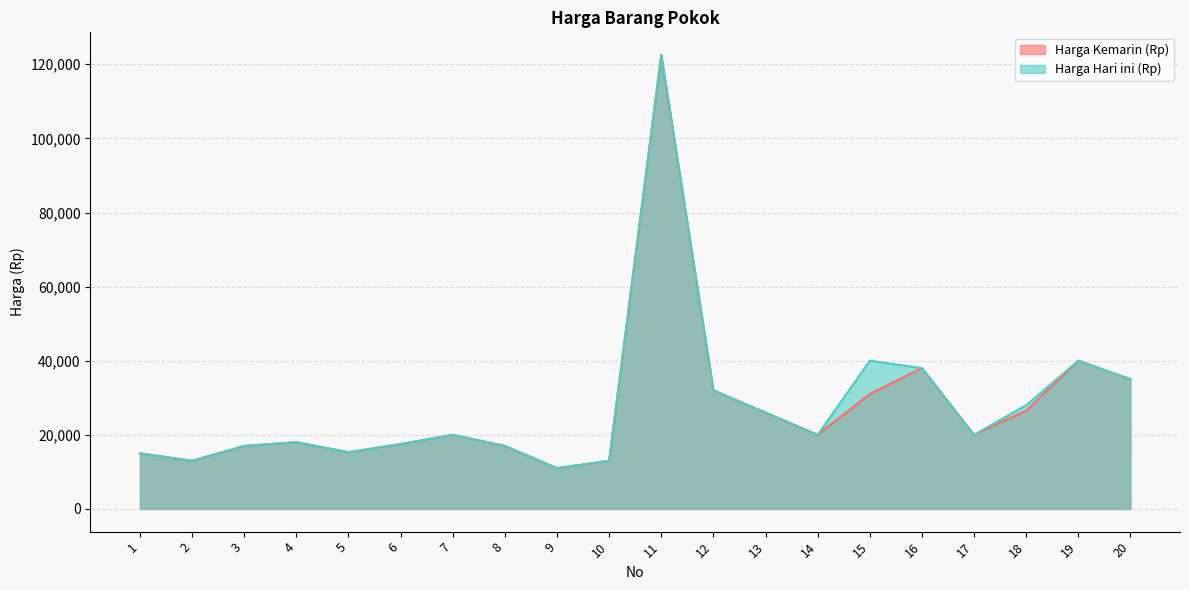

What is the minimum value for Harga Kemarin (Rp)?

11000